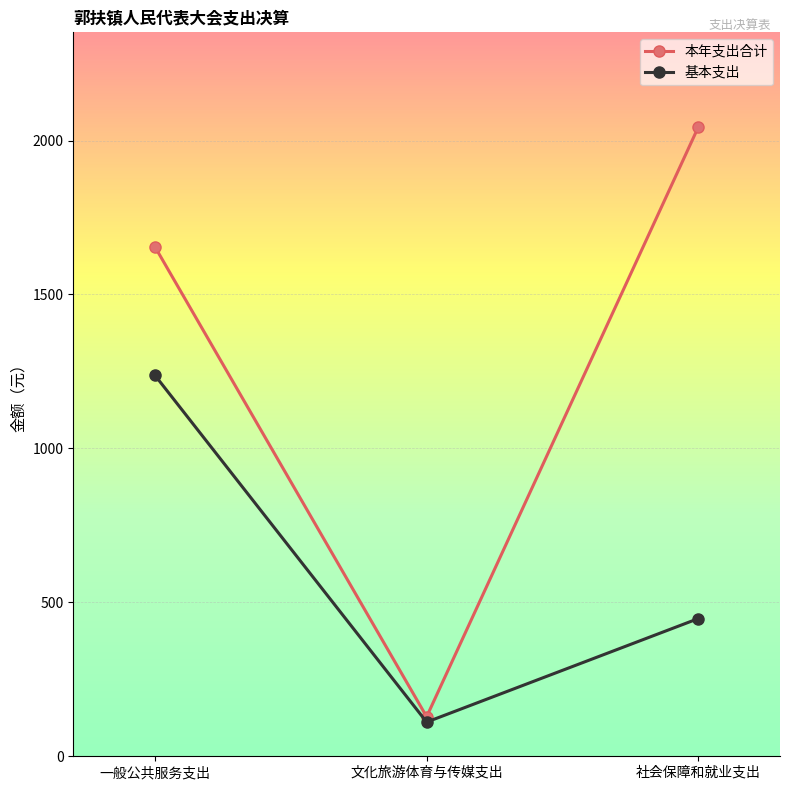

What is the average value of the 本年支出合计 series?

1276.2